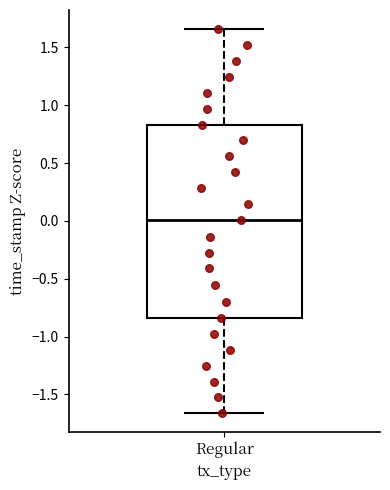

Transcribe this box plot: give where the median line is, the range the box spans, and where the two whiskers end, as read against the y-axis. The values are not printed on the chart, so give them approximately, as read against the axis.

median 0.00, box -0.85 to 0.85, whiskers -1.65 to 1.65